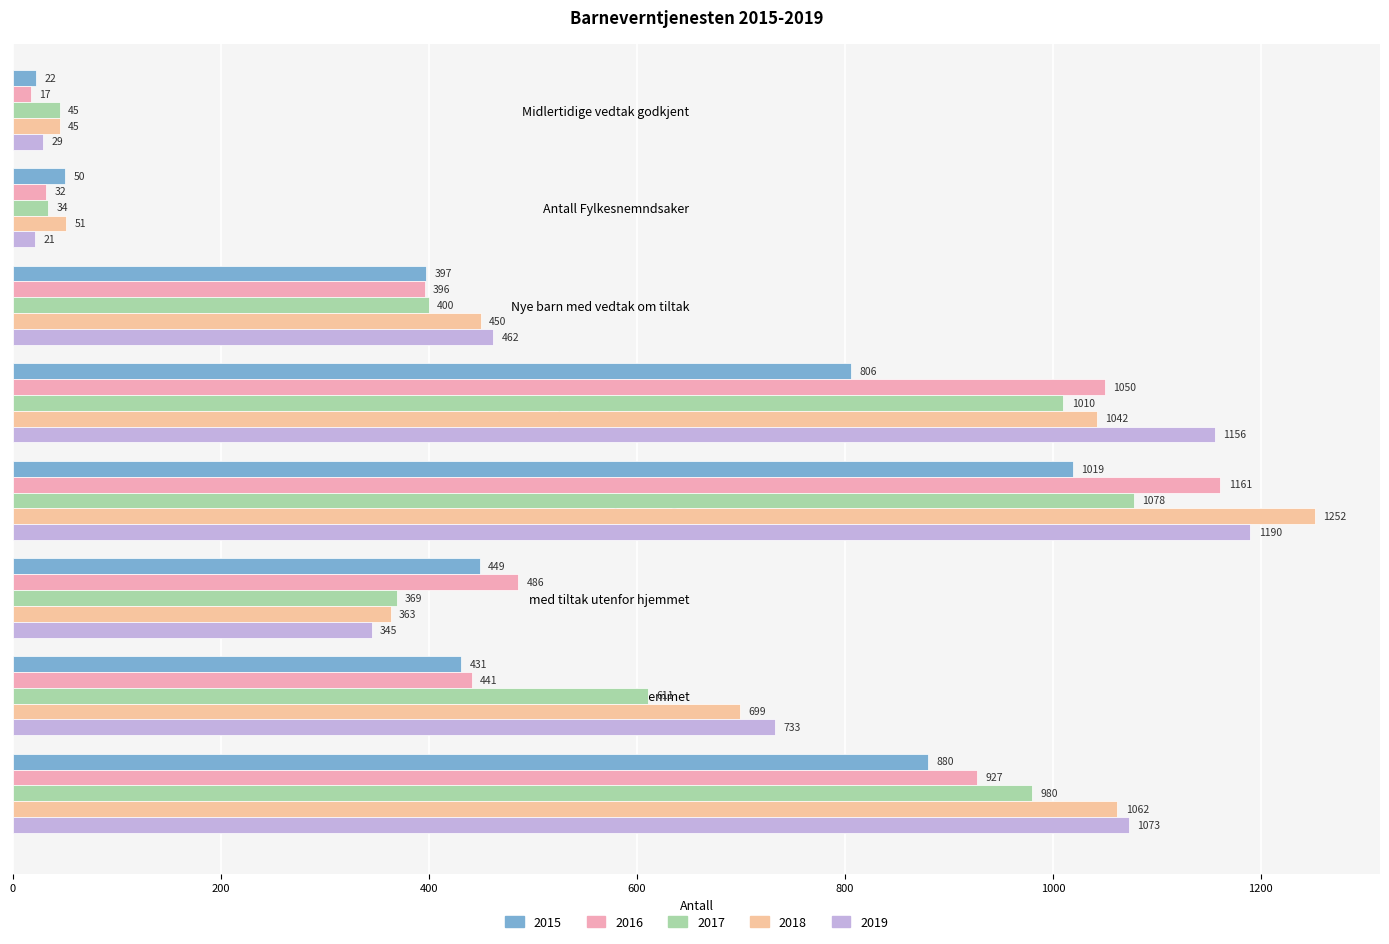

Rank the series by their maximum value, from lowest to highest.

2015, 2017, 2016, 2019, 2018